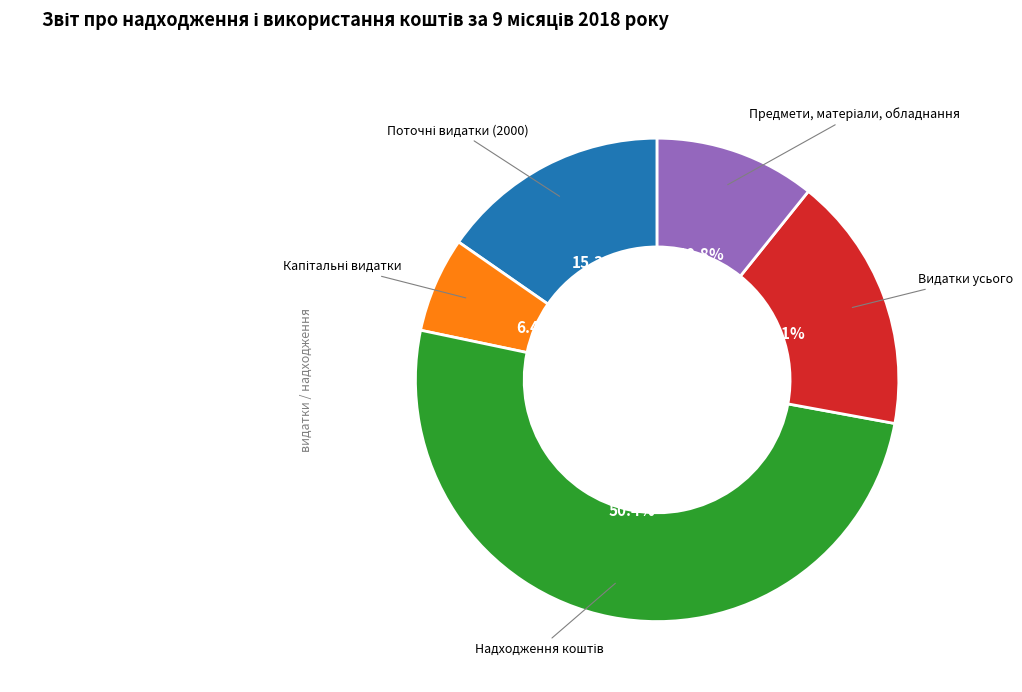

What percentage is NOT represented by Видатки усього?

82.9%